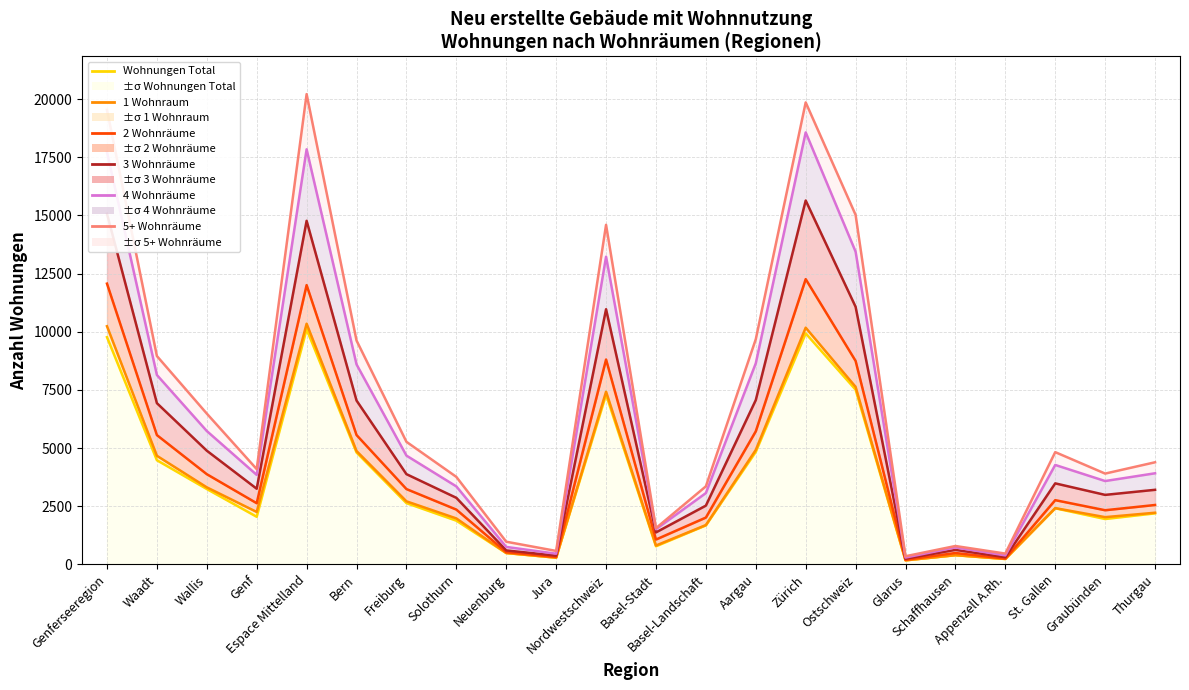

How many series are shown in this chart?

6